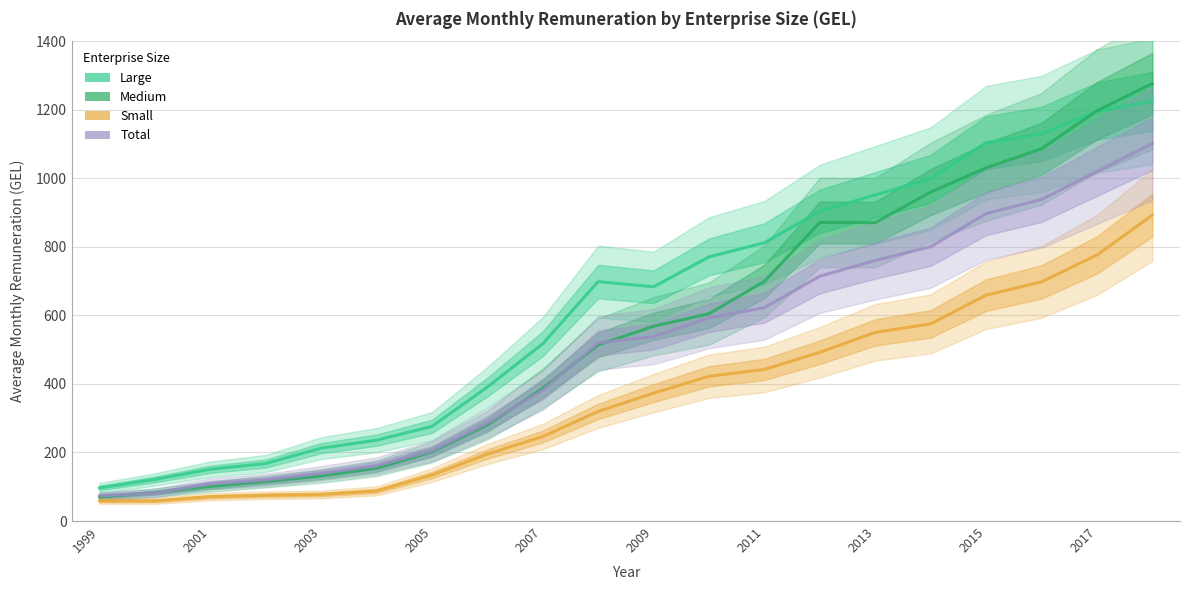

Does the chart display data point markers on the line(s)?

No